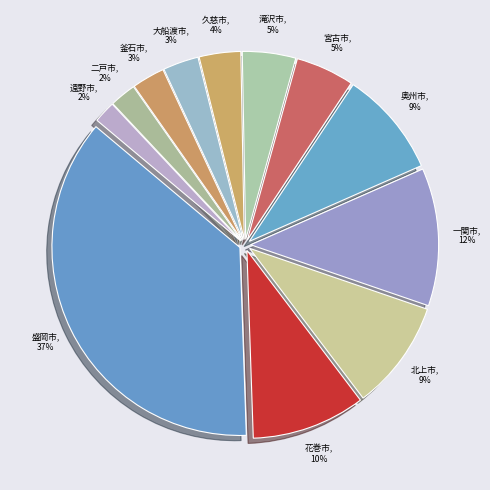

Do 盛岡市 and 釜石市 together represent more than half of the pie?

No